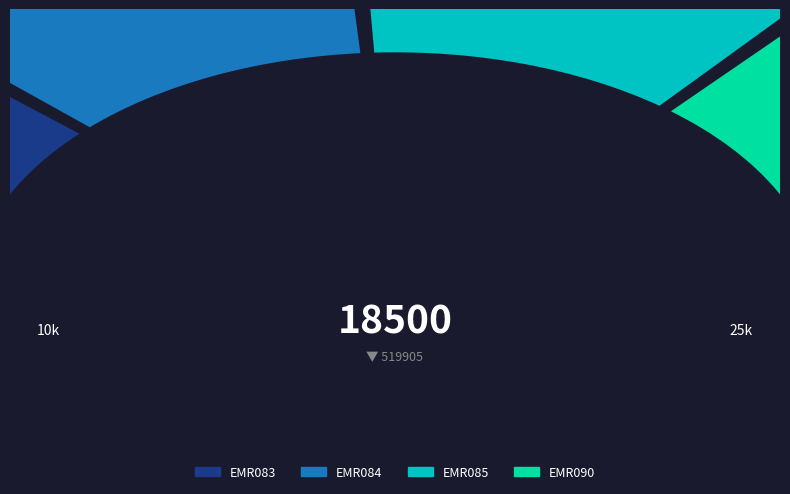

To the nearest percent, what percentage of the pie is EMR083?

24%